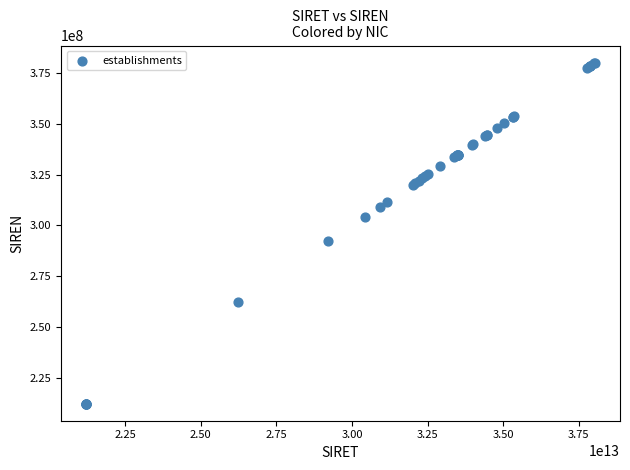

What Y value in the scatter plot is closest to 296215766?

292200771